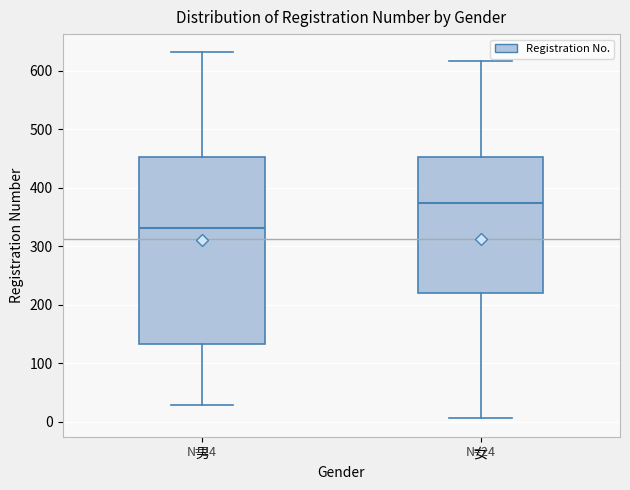

Which box has the highest median line?

女